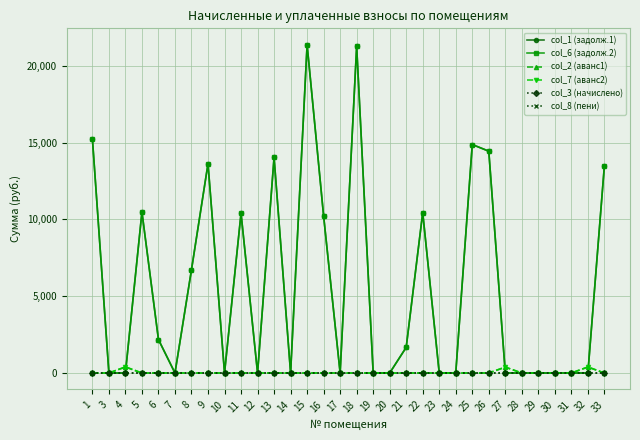

Does the chart have visible grid lines?

Yes